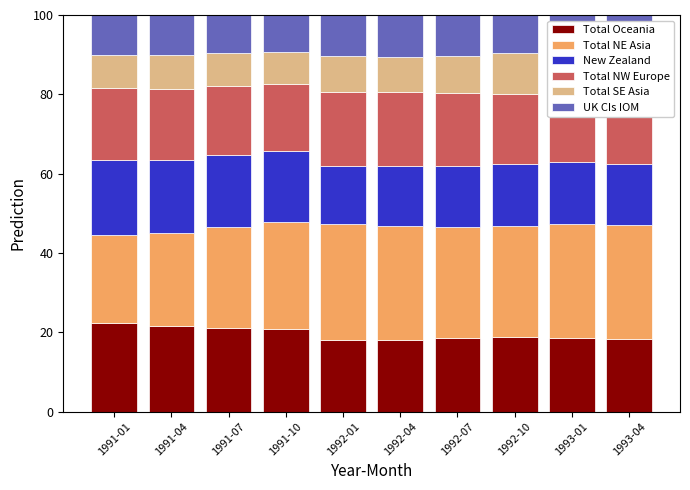

The Total Oceania series shows 9.4 at 1992-07. True or false?

False